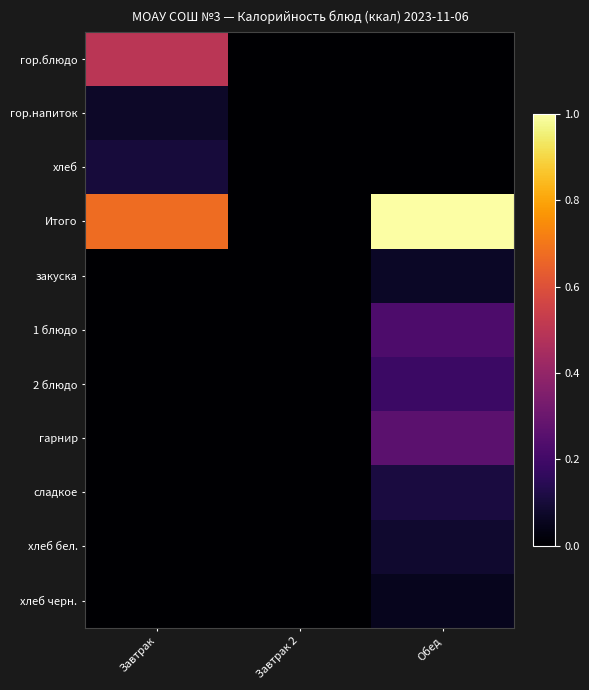

At which category does the chart reach its peak across all series?

Обед